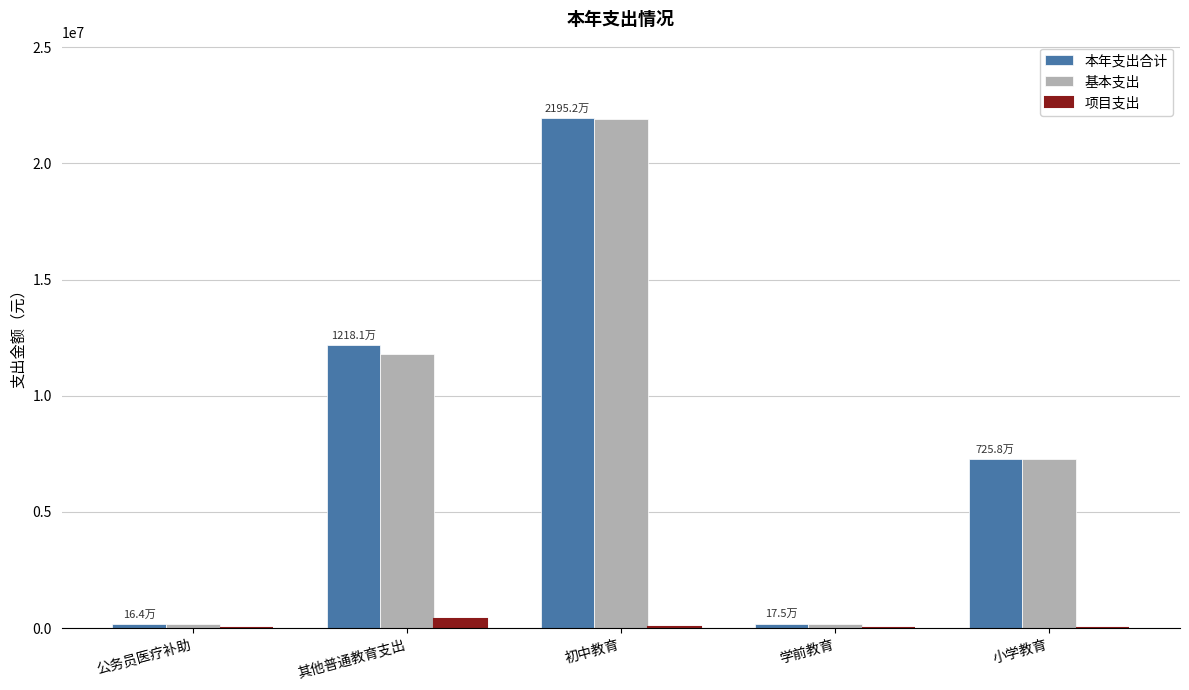

What is the average value of the 基本支出 series?

8261286.5